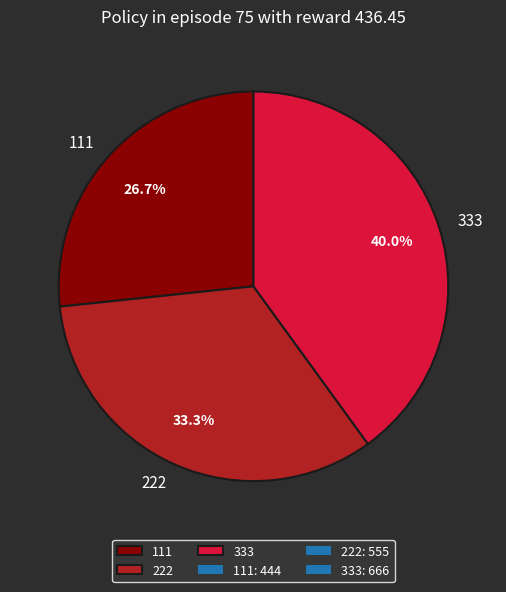

Rank the categories by value from highest to lowest.

333, 222, 111